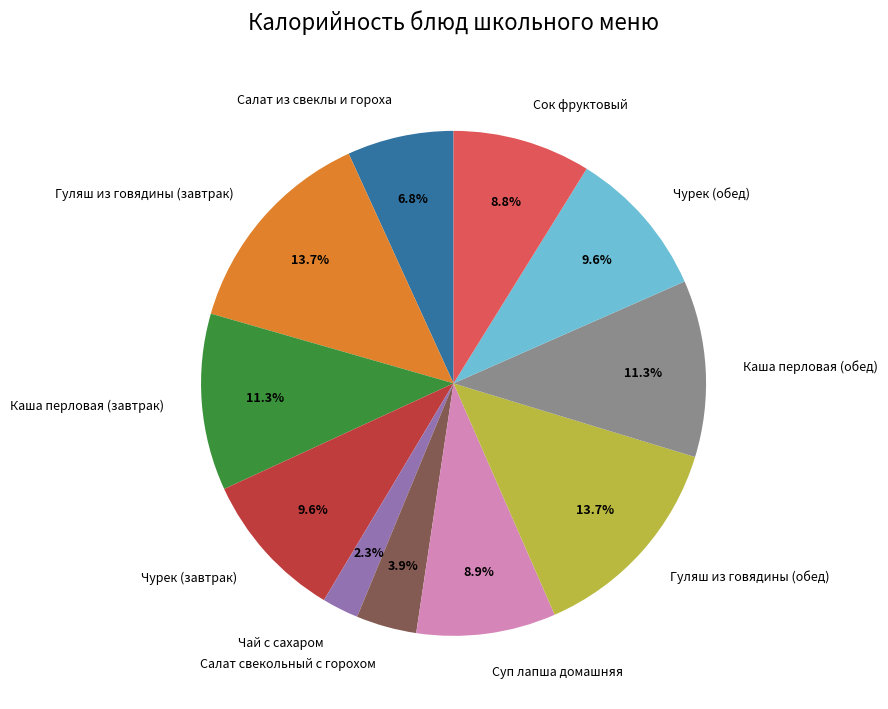

Which has a higher value, Гуляш из говядины (завтрак) or Сок фруктовый?

Гуляш из говядины (завтрак)